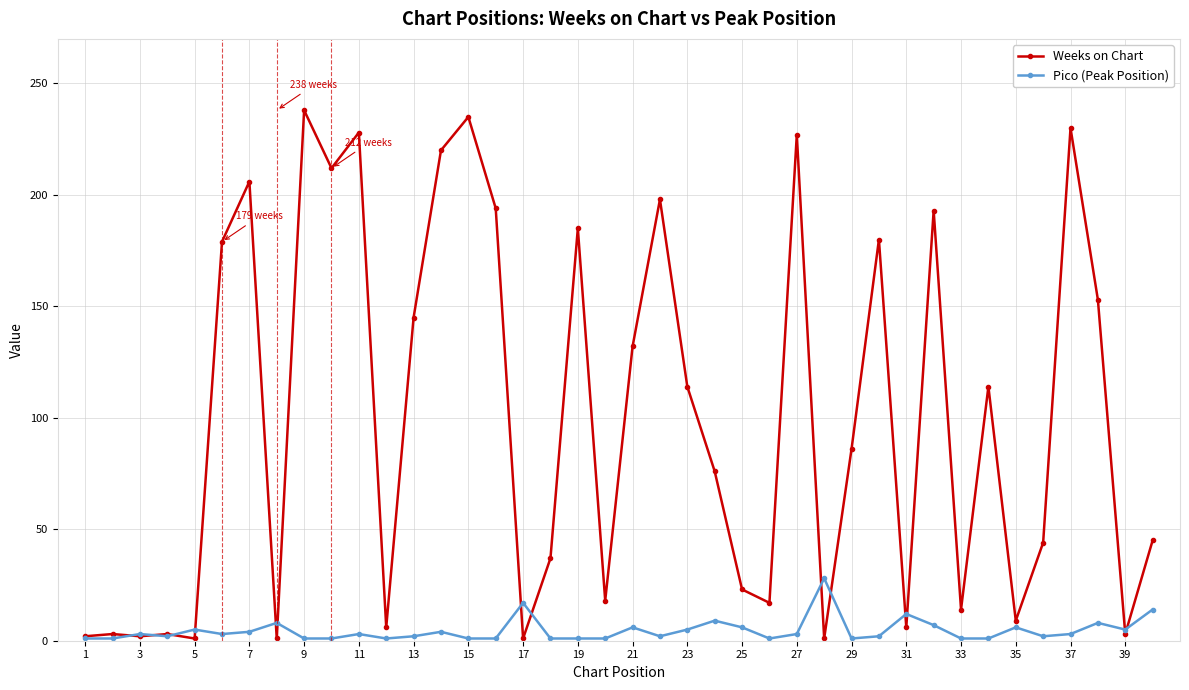

How many categories are shown in the chart?

40